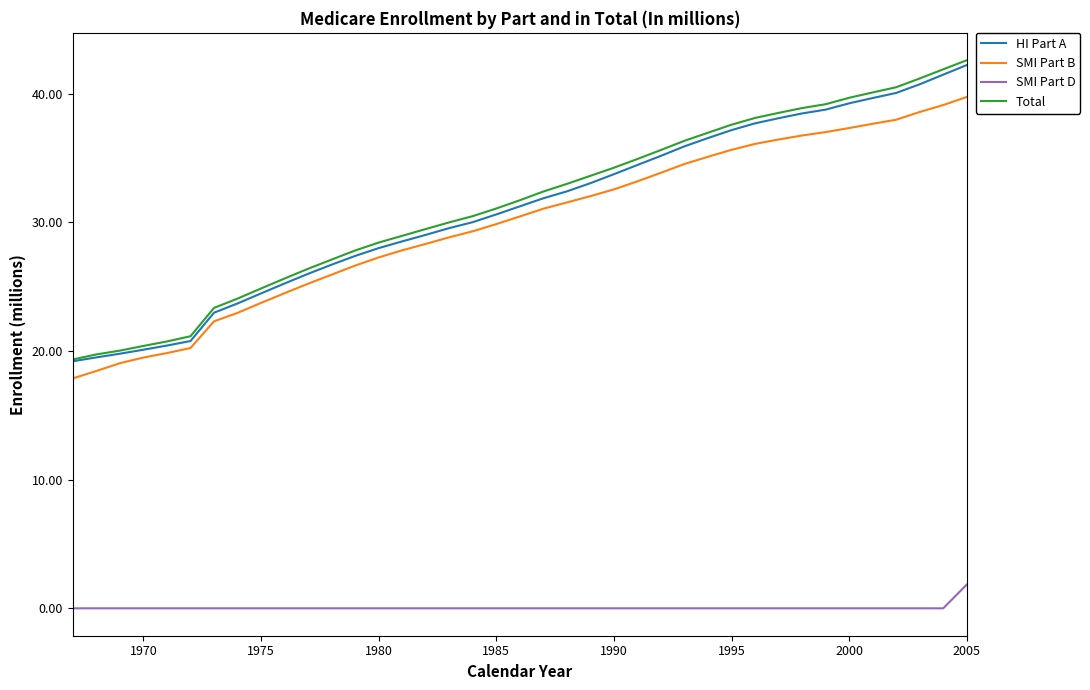

What is the maximum value for HI Part A?

42.2